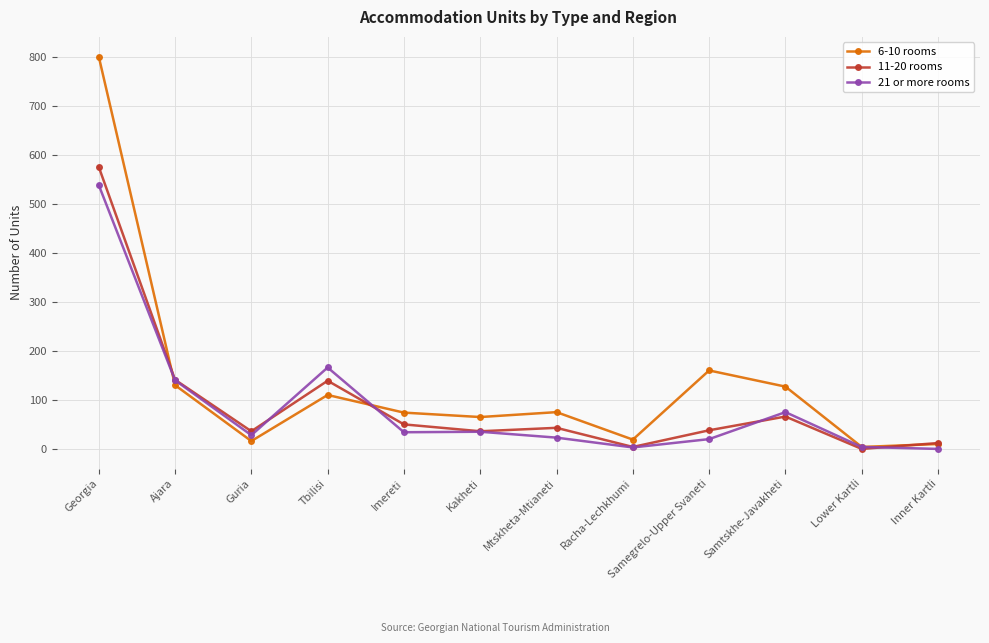

What is the total value across all series at Kakheti?

139